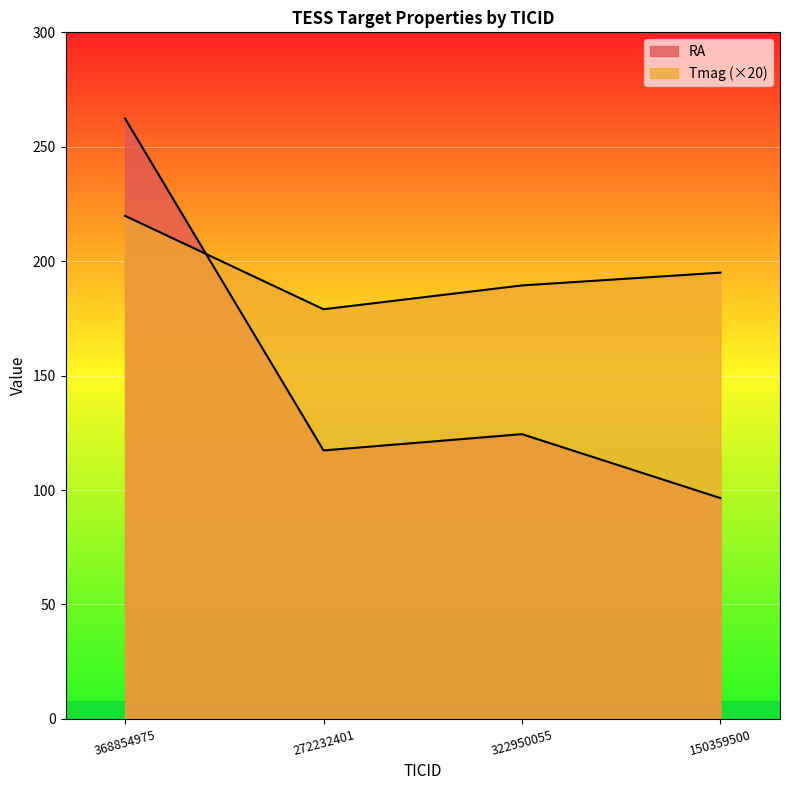

How many categories are shown in the chart?

4